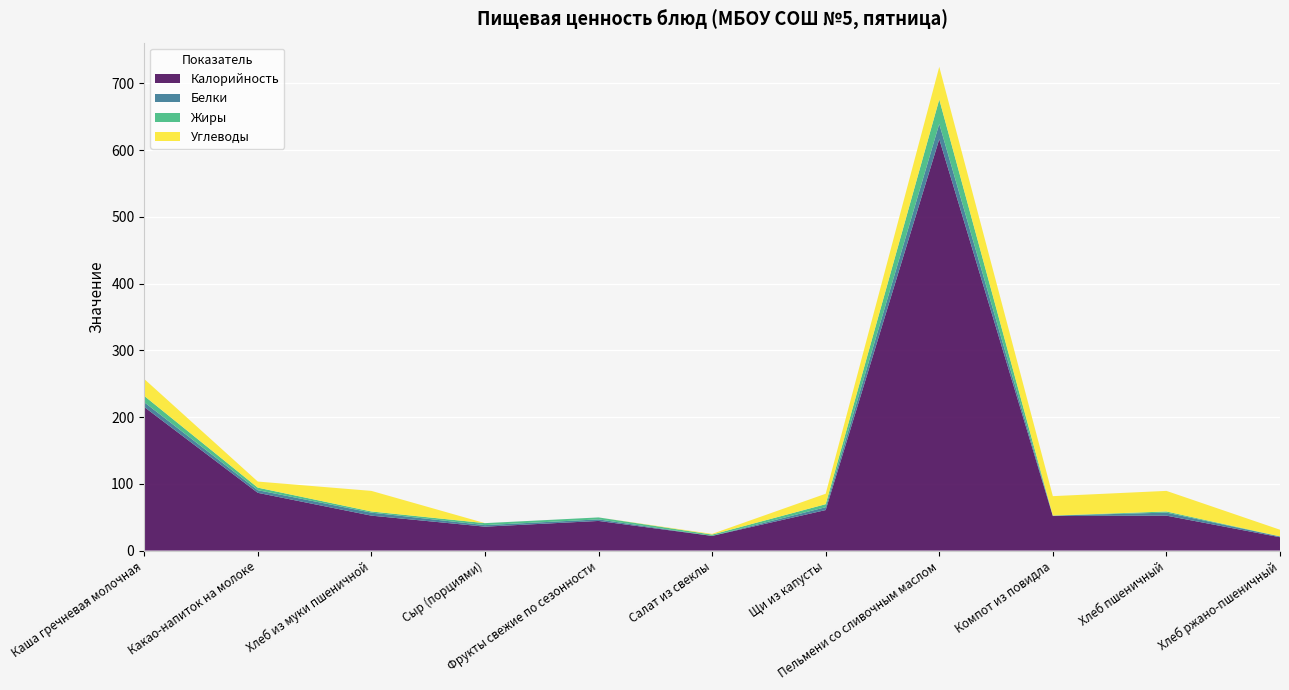

Reading left to right, list all the values displayed in this chart.

Калорийность: Каша гречневая молочная=215.1	Какао-напиток на молоке=86.5	Хлеб из муки пшеничной=52.3	Сыр (порциями)=35.8	Фрукты свежие по сезонности=44.4	Салат из свеклы=22.0	Щи из капусты=60.7	Пельмени со сливочным маслом=616.3	Компот из повидла=51.8	Хлеб пшеничный=52.3	Хлеб ржано-пшеничный=20.0
Белки: Каша гречневая молочная=7.1	Какао-напиток на молоке=4.0	Хлеб из муки пшеничной=4.5	Сыр (порциями)=2.3	Фрукты свежие по сезонности=2.3	Салат из свеклы=0.0	Щи из капусты=4.3	Пельмени со сливочным маслом=22.9	Компот из повидла=0.6	Хлеб пшеничный=4.5	Хлеб ржано-пшеничный=1.1
Жиры: Каша гречневая молочная=9.5	Какао-напиток на молоке=3.8	Хлеб из муки пшеничной=1.7	Сыр (порциями)=3.0	Фрукты свежие по сезонности=3.0	Салат из свеклы=2.0	Щи из капусты=4.5	Пельмени со сливочным маслом=36.6	Компот из повидла=0.0	Хлеб пшеничный=1.7	Хлеб ржано-пшеничный=0.2
Углеводы: Каша гречневая молочная=25.4	Какао-напиток на молоке=9.1	Хлеб из муки пшеничной=30.8	Сыр (порциями)=0.0	Фрукты свежие по сезонности=0.0	Салат из свеклы=1.0	Щи из капусты=15.6	Пельмени со сливочным маслом=48.9	Компот из повидла=29.1	Хлеб пшеничный=30.8	Хлеб ржано-пшеничный=9.9